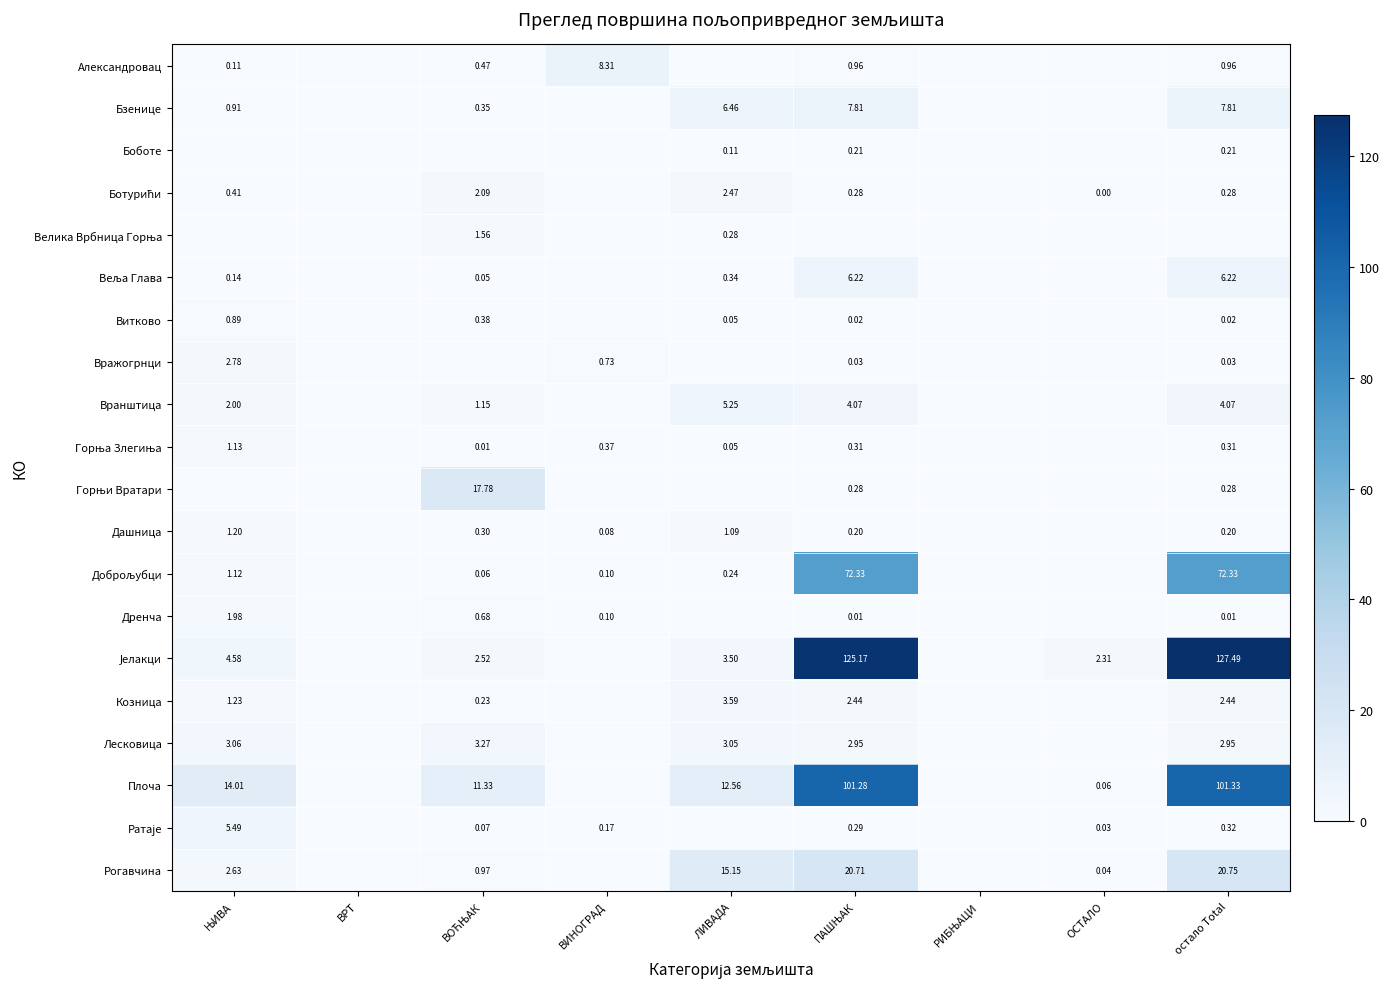

How many distinct data groups are displayed?

20